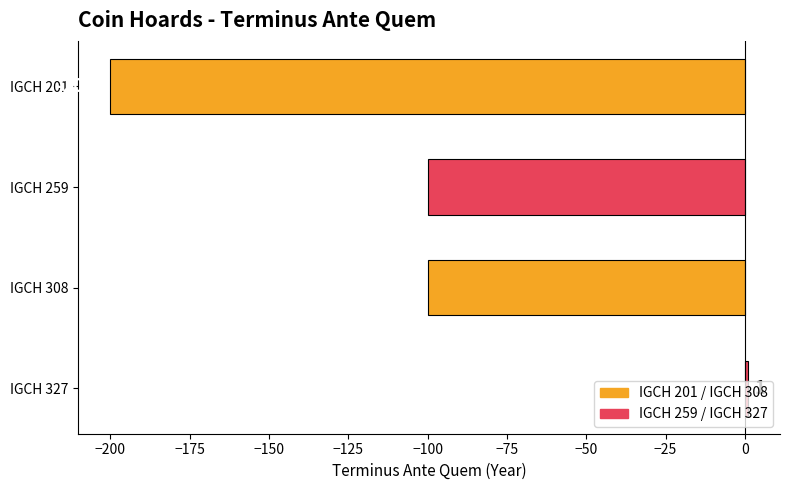

Which category has the highest value across all series?

IGCH 327